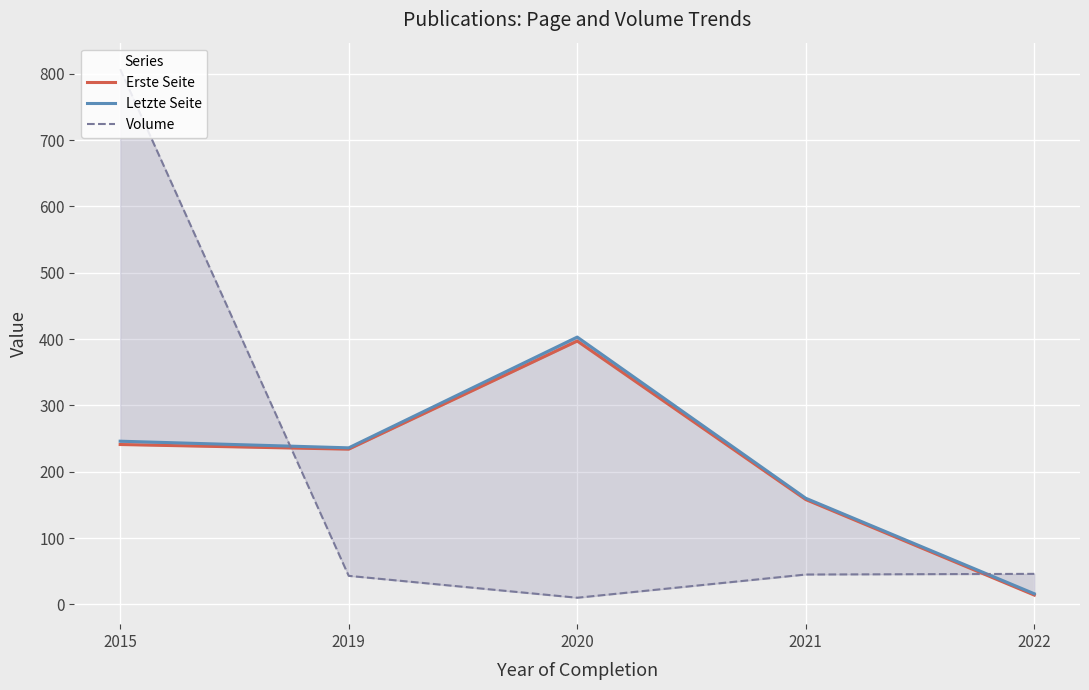

Where is Letzte Seite nearest to the value 209?

2019